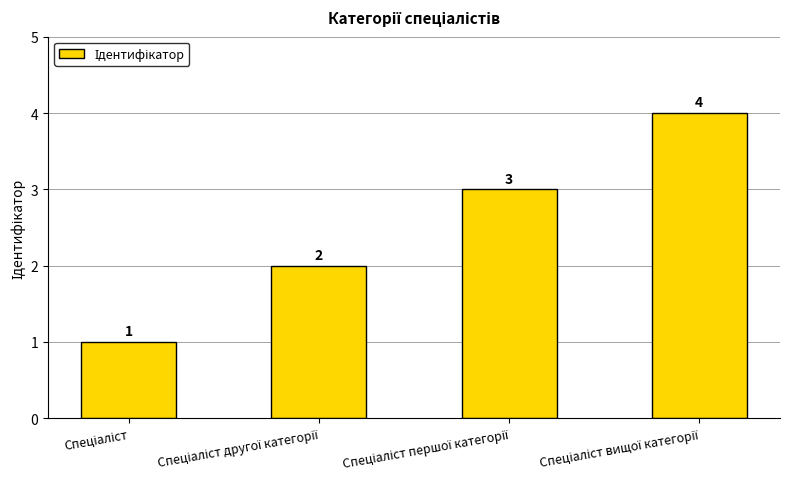

What is the greatest value displayed?

4